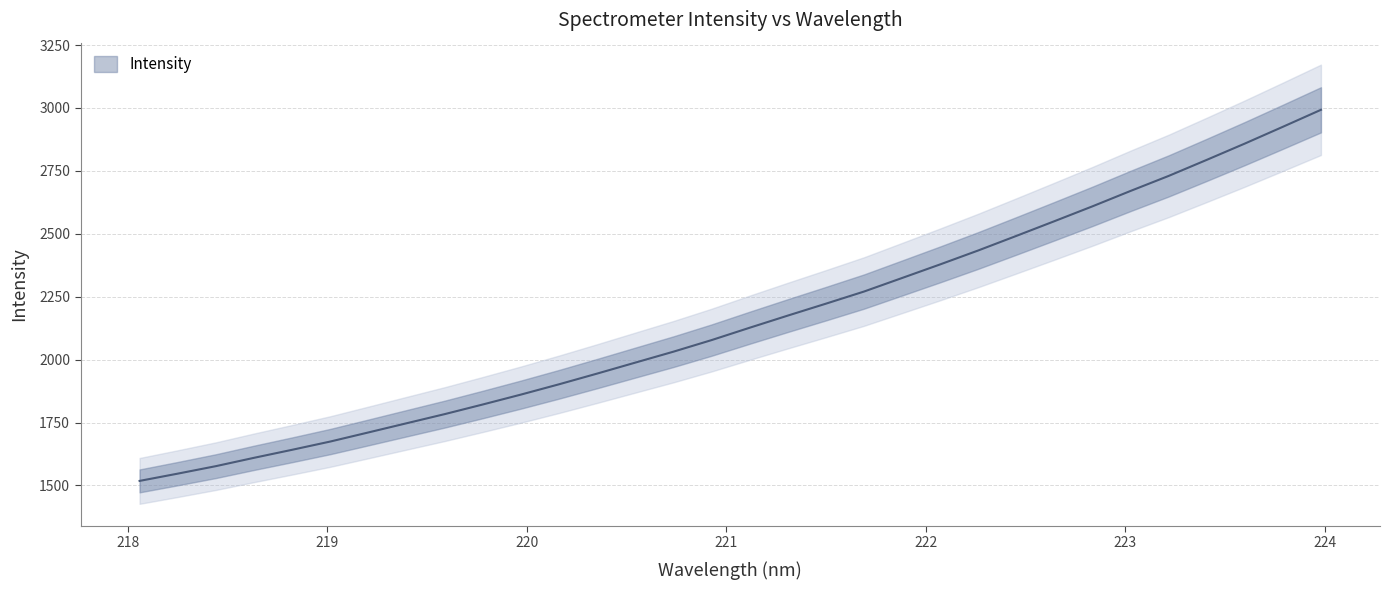

What is the label of the 31st point from the right?

218.2508